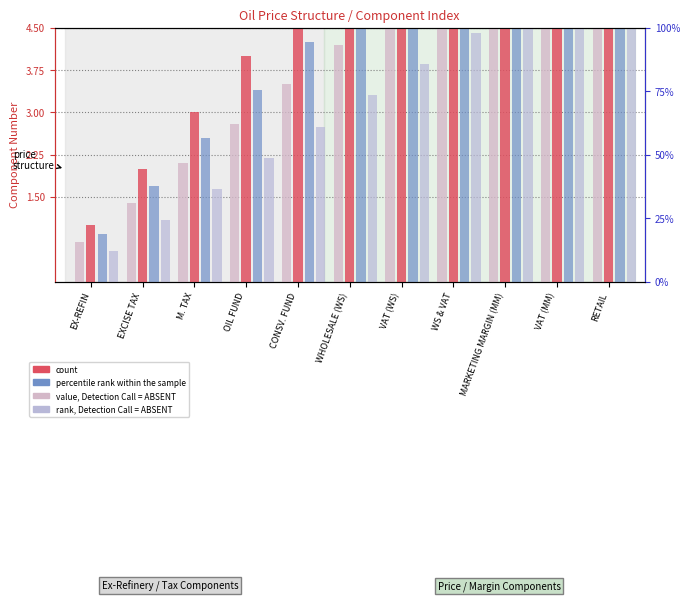

The value of rank, Detection Call = ABSENT at EXCISE TAX is 1.1. True or false?

True